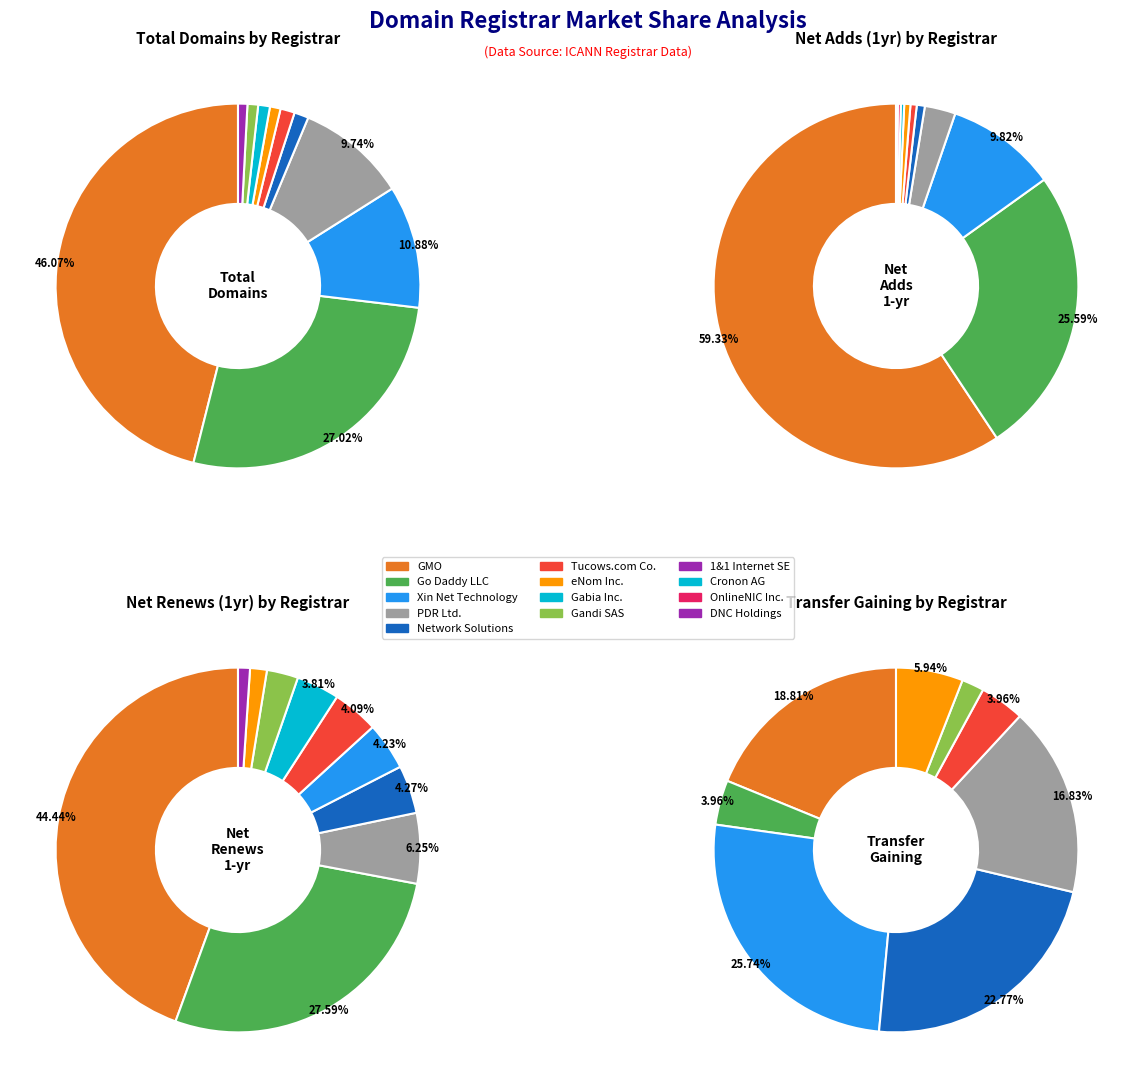

True or false: 0 accounts for 59% of the total.

True